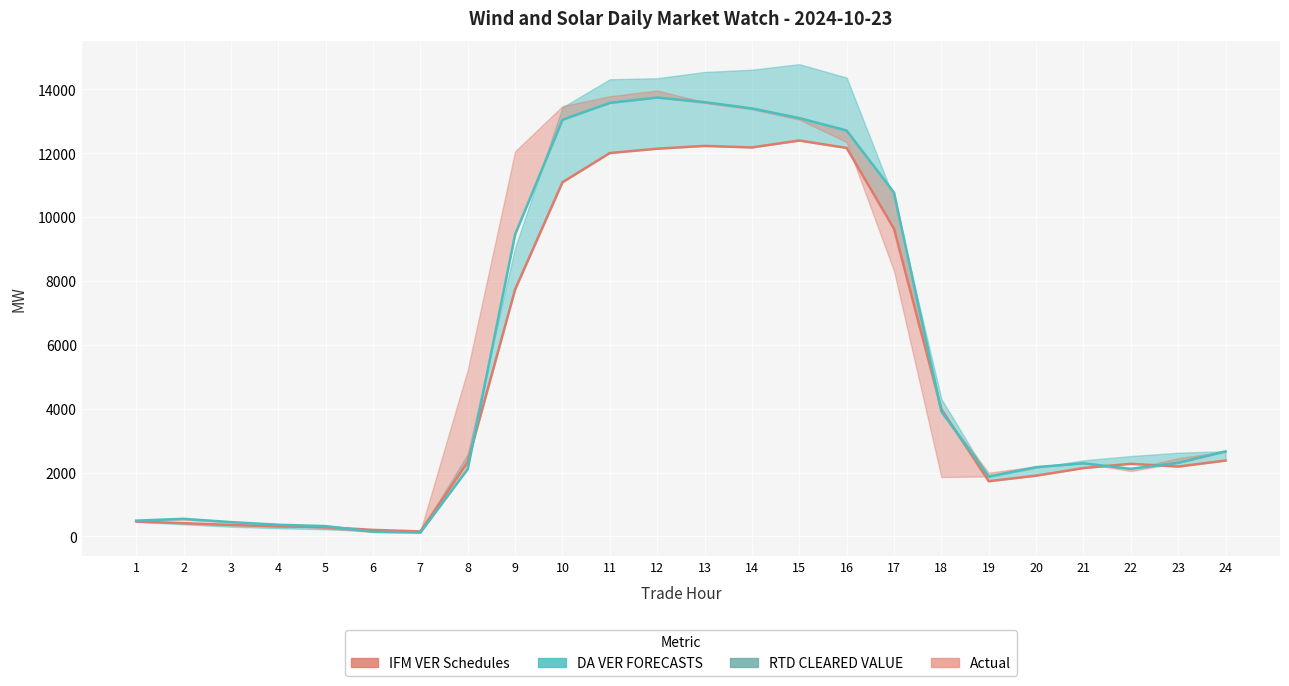

How many lines are shown in the chart?

2